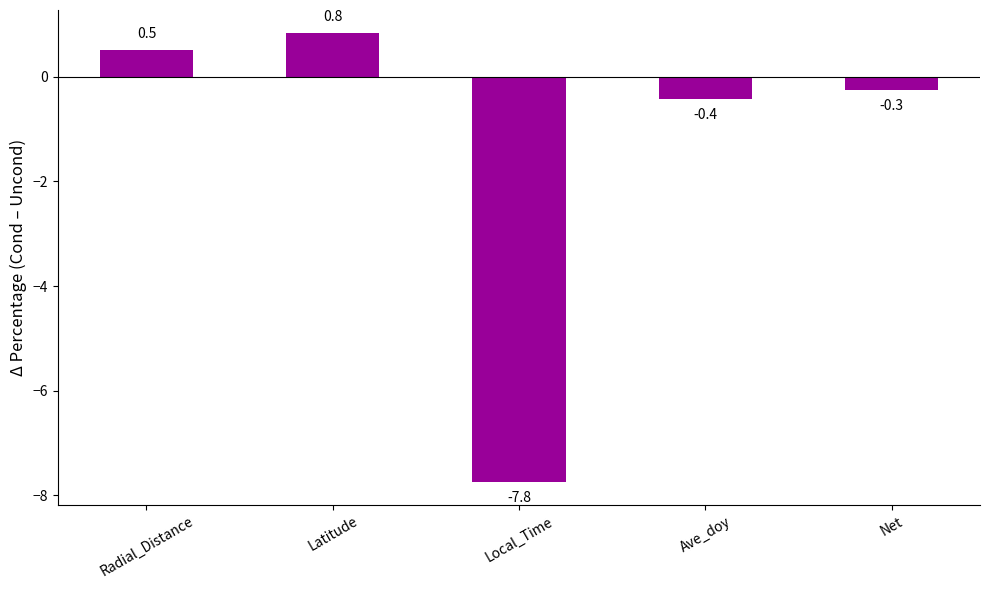

Are the bars horizontal?

No